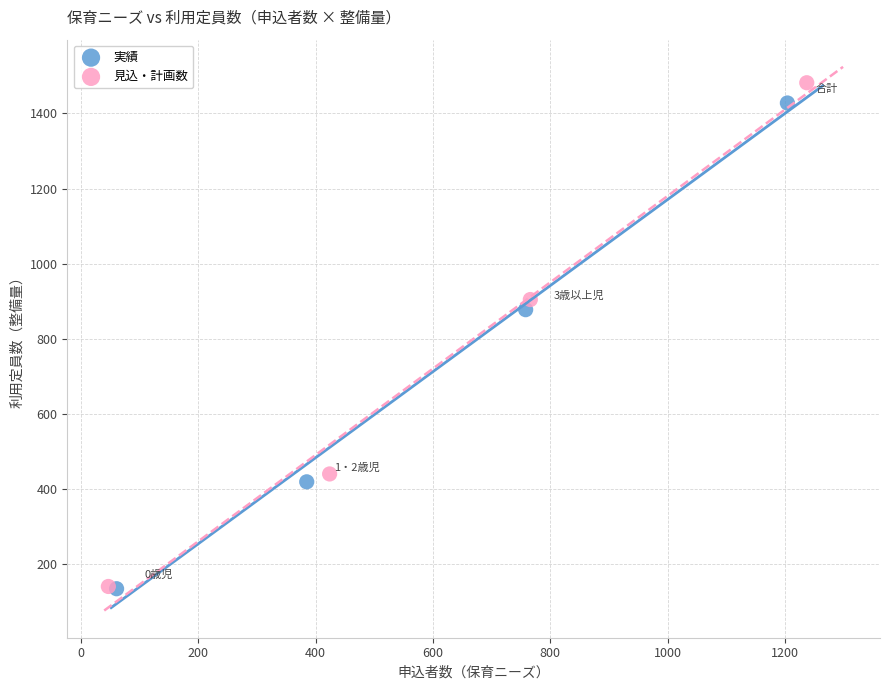

Which series has the largest Y range (max minus min)?

見込・計画数